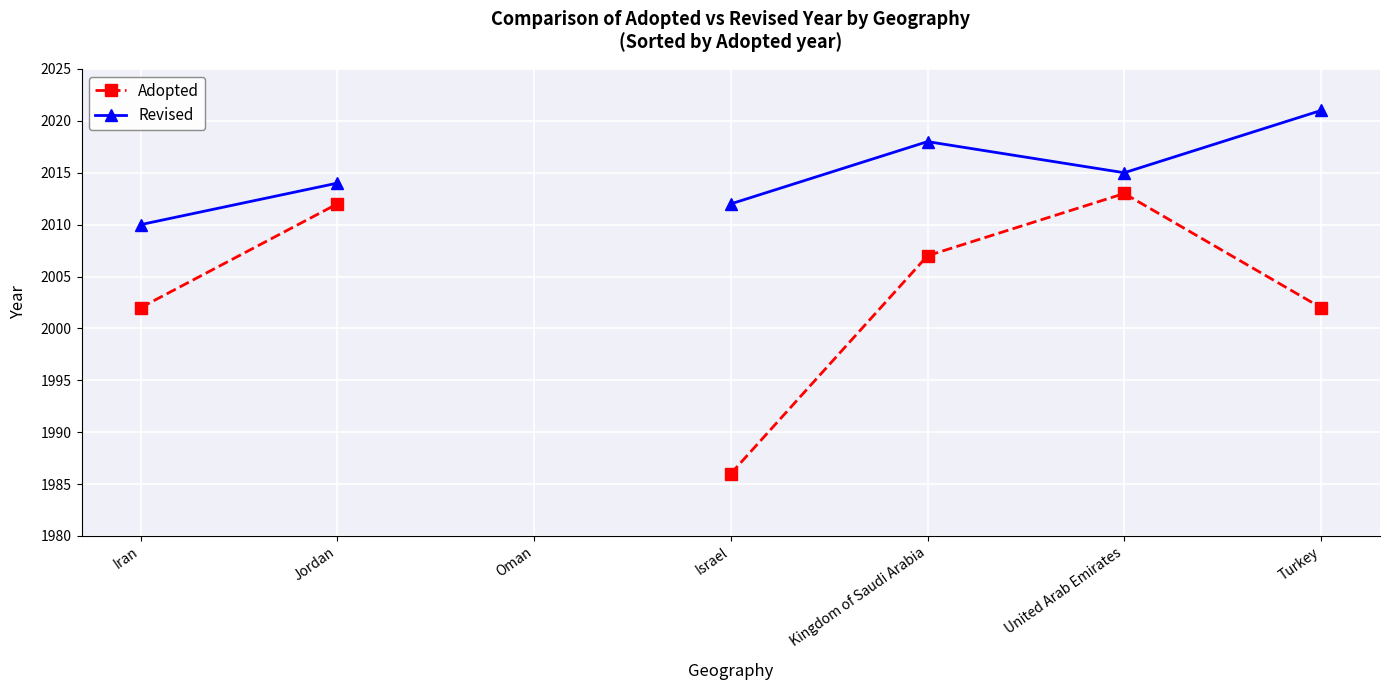

What is the sum of the Adopted values at Israel and Jordan?

3998.0